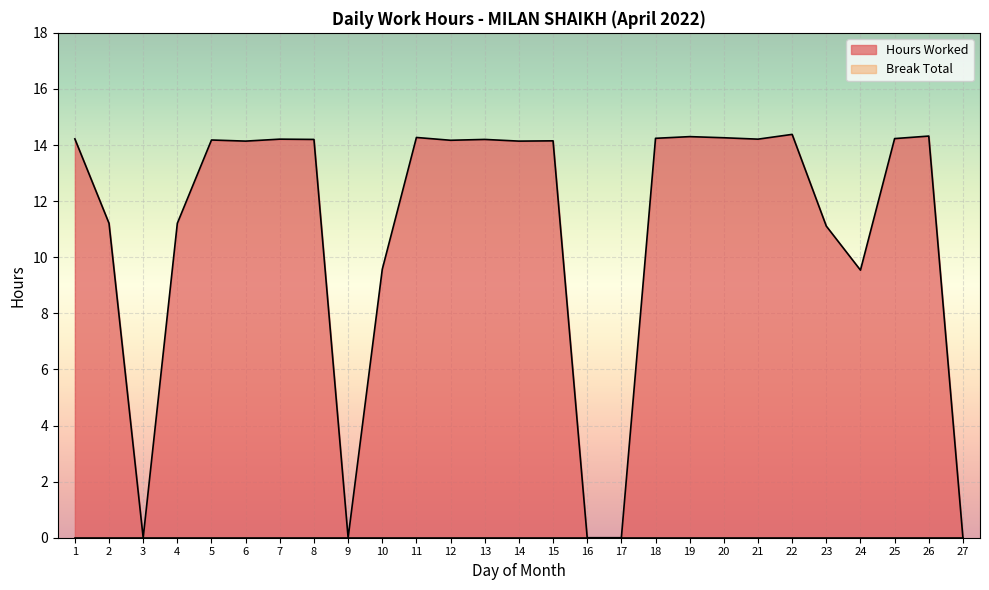

Which category has the highest value across all series?

22